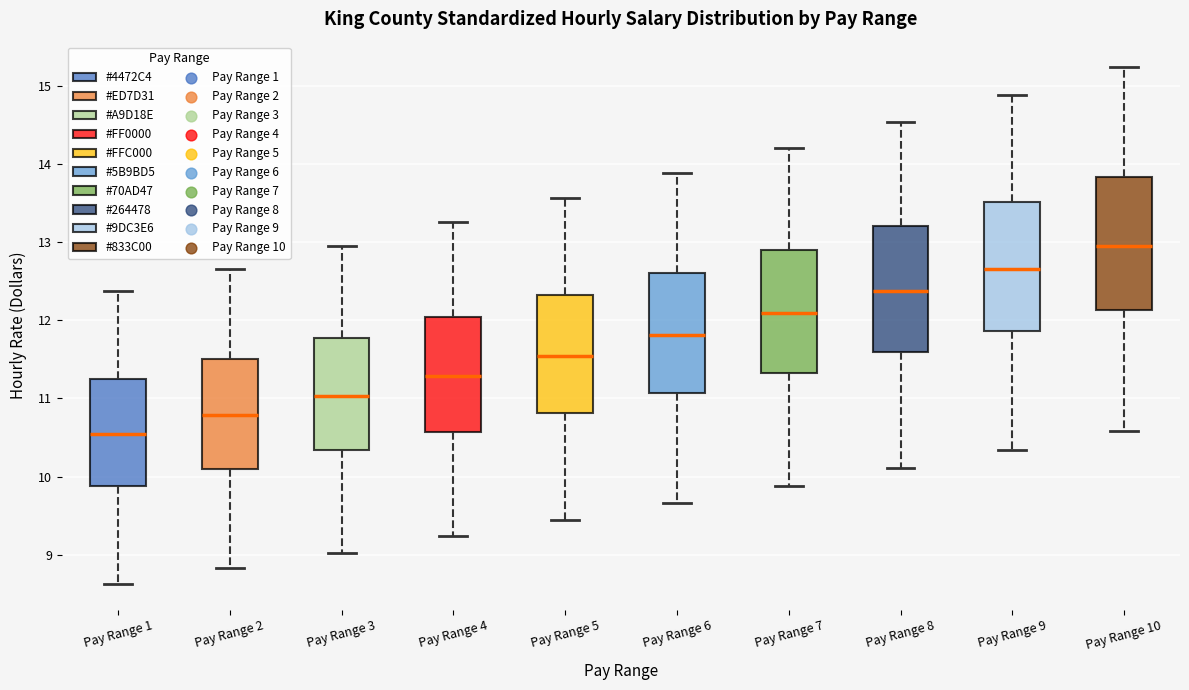

Where does the lower whisker of the box for Pay Range 3 end on the y-axis? The values are not printed on the chart, so give them approximately, as read against the axis.

9.0